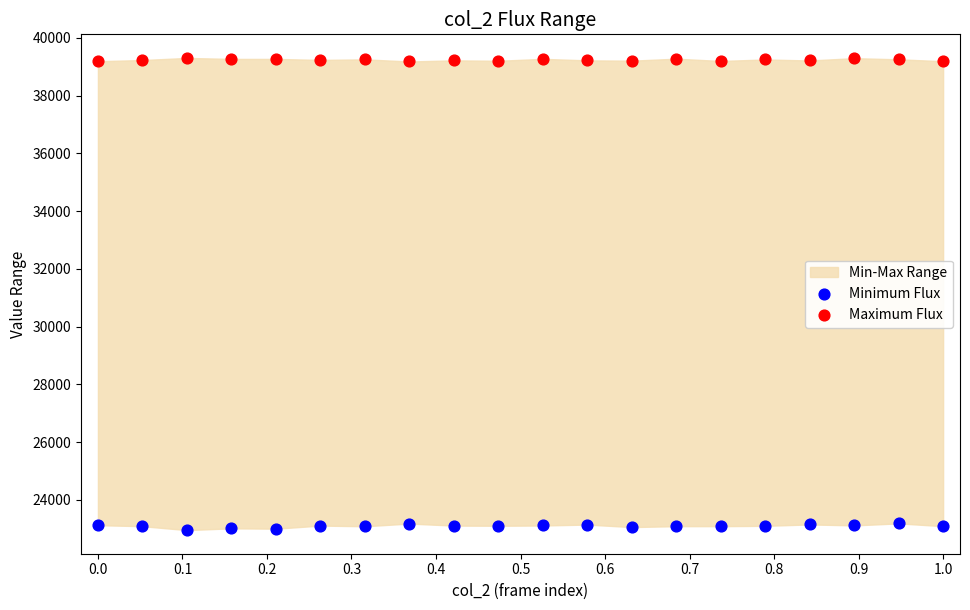

Across all data points, what is the range of Y values (max minus min)?

16349